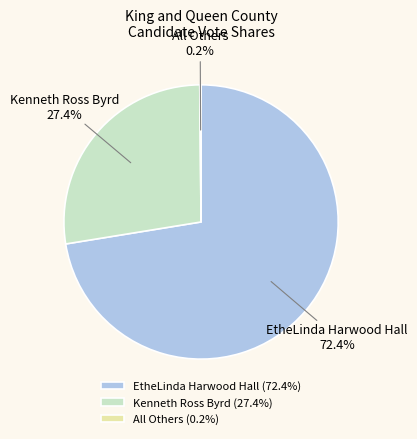

What percentage is the Kenneth Ross Byrd slice, to the nearest percent?

27%